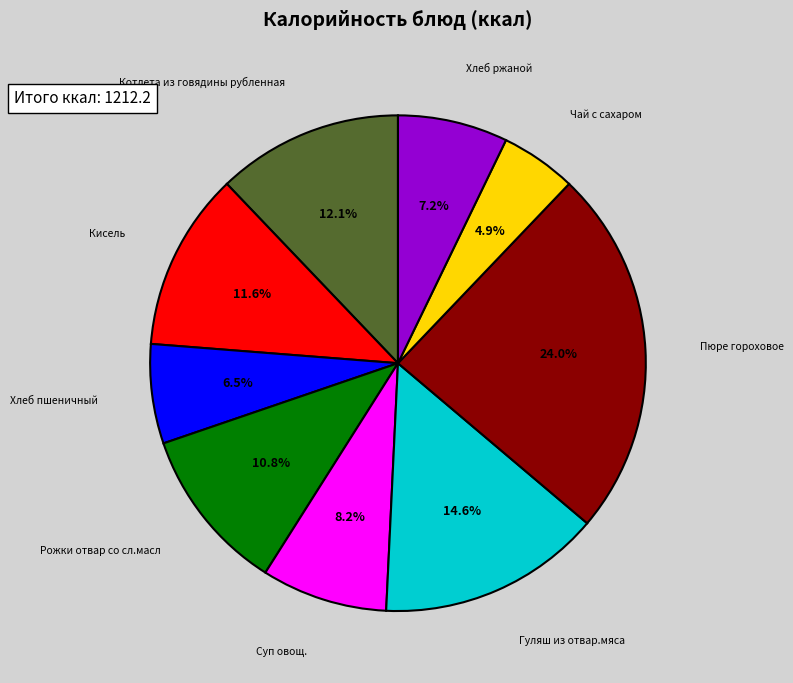

How many segments does this pie chart have?

9